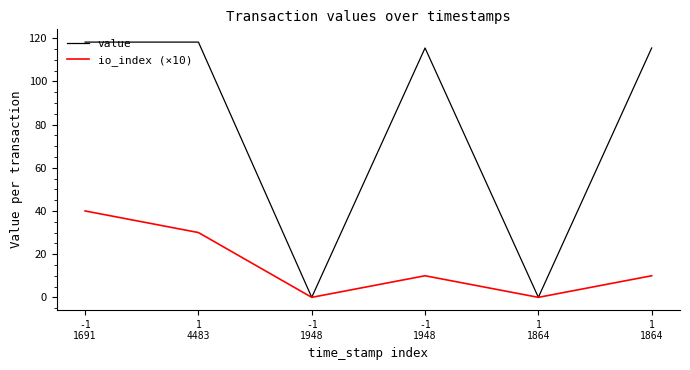

List the series in order of their peak value, highest first.

value, io_index (×10)